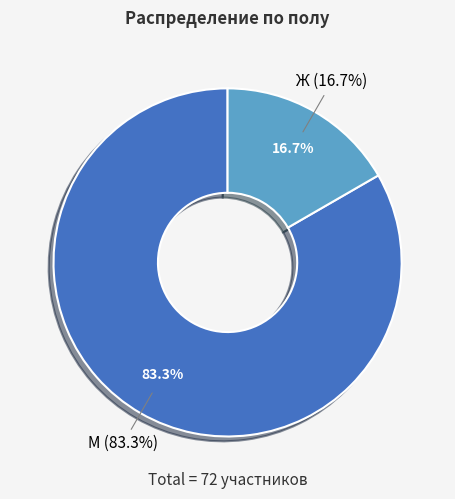

Is there any slice that represents more than half of the pie?

Yes